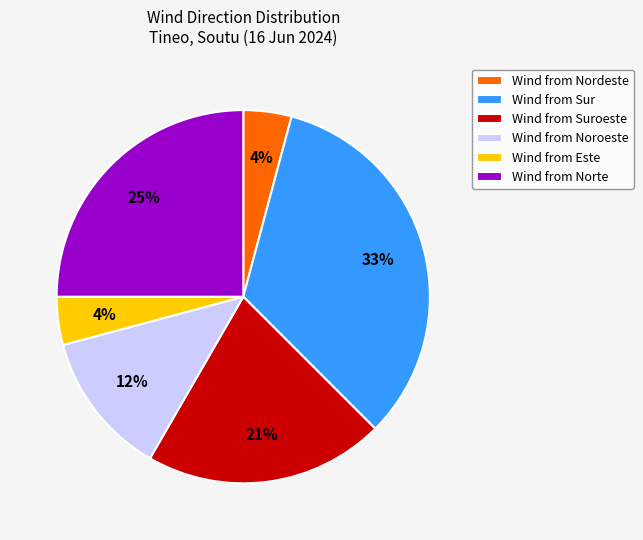

What is the ratio of the value at Wind from Noroeste to the value at Wind from Nordeste?

3.0